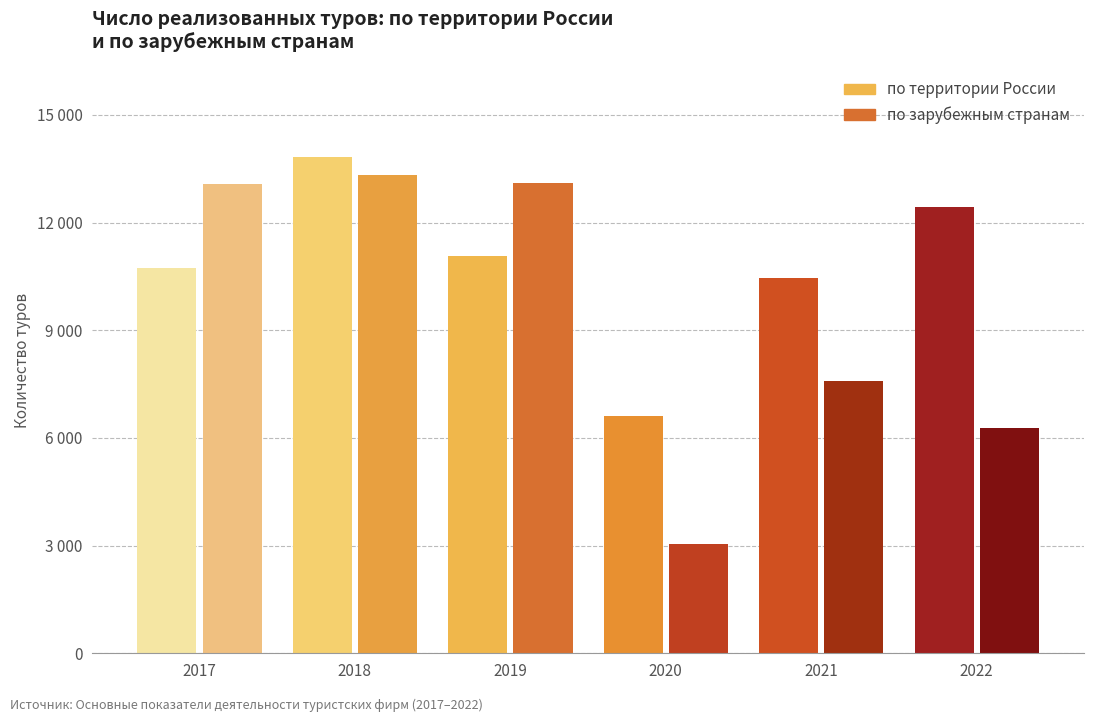

Which series has the largest range (max minus min)?

по зарубежным странам